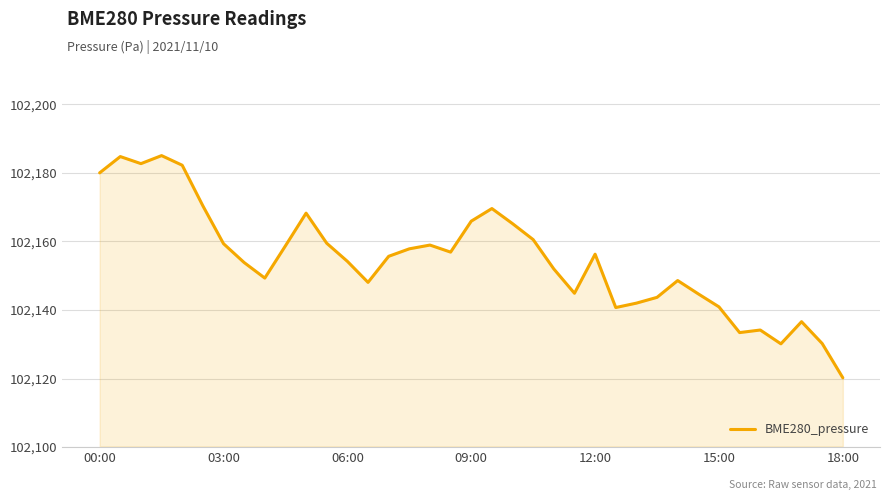

What is the difference between the maximum and minimum values?

64.8